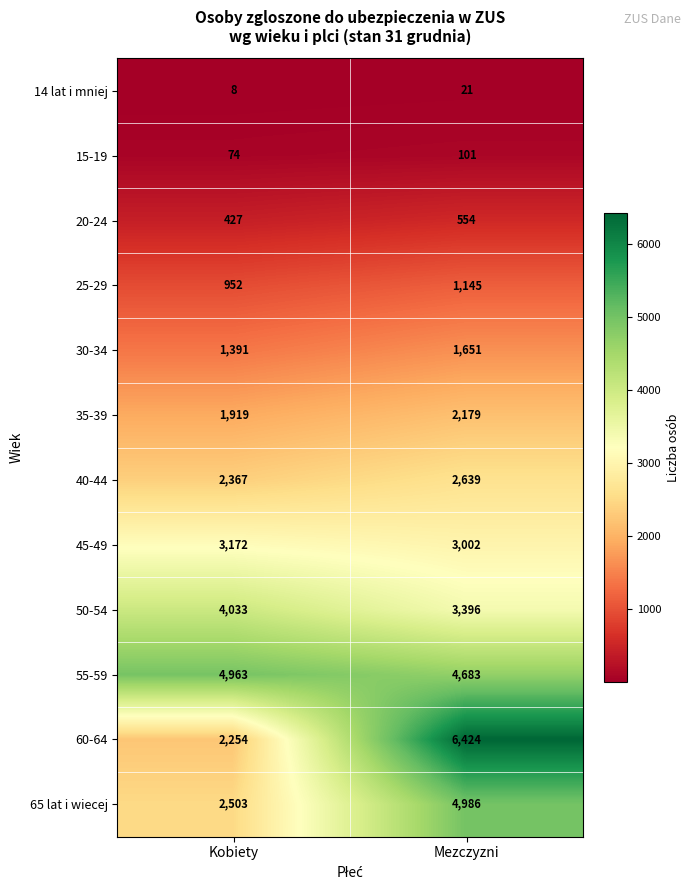

At how many categories does at least one series exceed 2896?

2